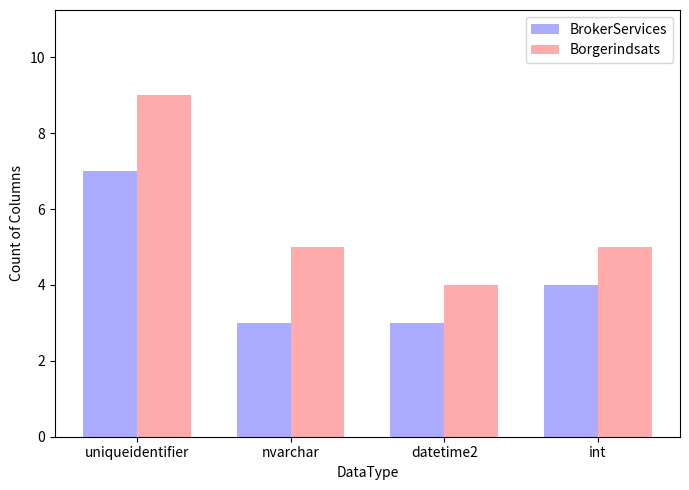

Does the chart contain stacked bars?

No